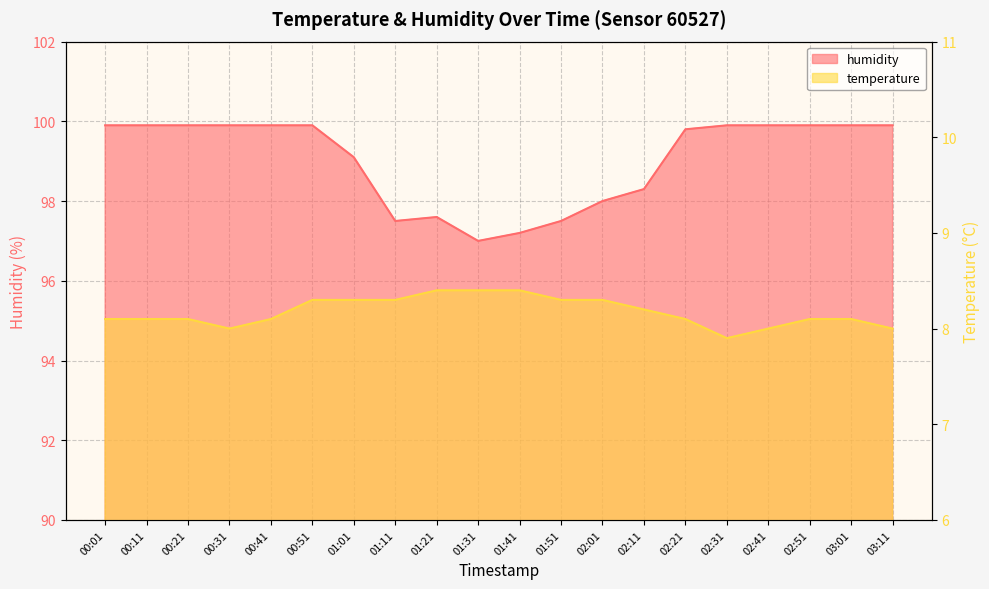

Reading left to right, what are all the values shown in this chart?

temperature: 8.1	8.1	8.1	8.0	8.1	8.3	8.3	8.3	8.4	8.4	8.4	8.3	8.3	8.2	8.1	7.9	8.0	8.1	8.1	8.0
humidity: 99.9	99.9	99.9	99.9	99.9	99.9	99.1	97.5	97.6	97.0	97.2	97.5	98.0	98.3	99.8	99.9	99.9	99.9	99.9	99.9